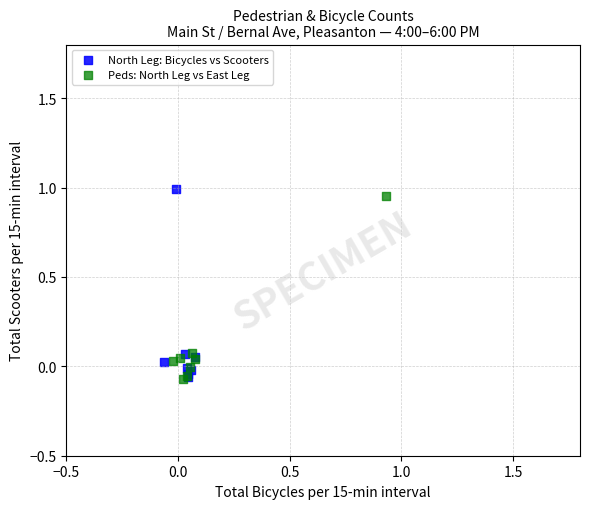

What are all the series names shown in the legend?

North Leg: Bicycles vs Scooters, Peds: North Leg vs East Leg